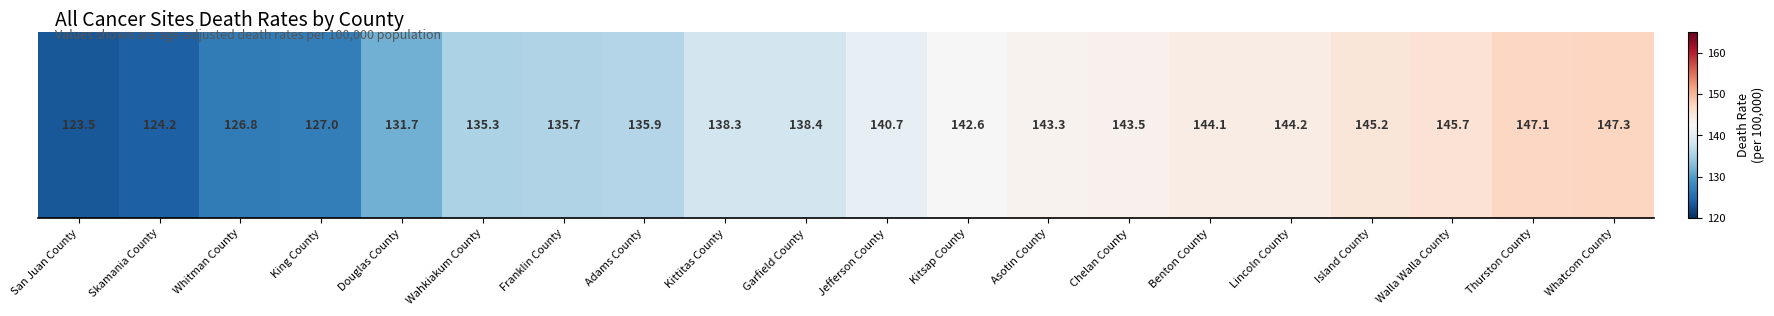

Reading left to right, what are all the values shown in this chart?

San Juan County=123.5	Skamania County=124.2	Whitman County=126.8	King County=127.0	Douglas County=131.7	Wahkiakum County=135.3	Franklin County=135.7	Adams County=135.9	Kittitas County=138.3	Garfield County=138.4	Jefferson County=140.7	Kitsap County=142.6	Asotin County=143.3	Chelan County=143.5	Benton County=144.1	Lincoln County=144.2	Island County=145.2	Walla Walla County=145.7	Thurston County=147.1	Whatcom County=147.3